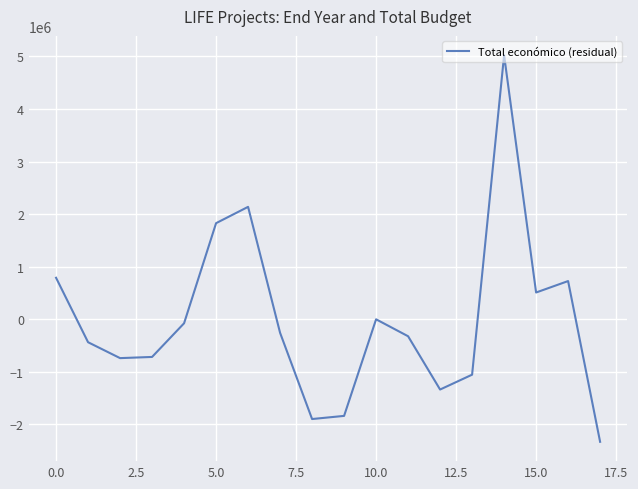

What is the greatest value displayed?

5021465.8